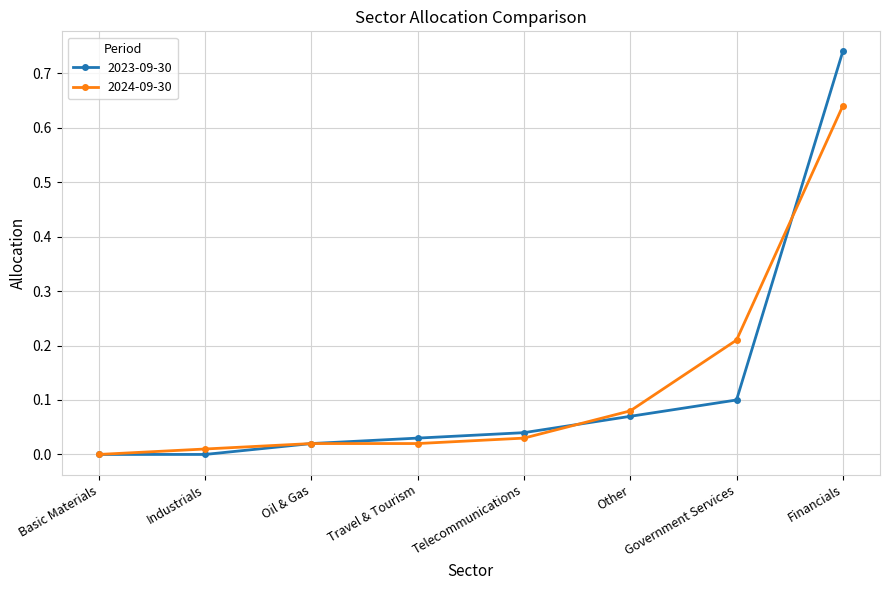

Which series changed the most between Other and Government Services?

2024-09-30